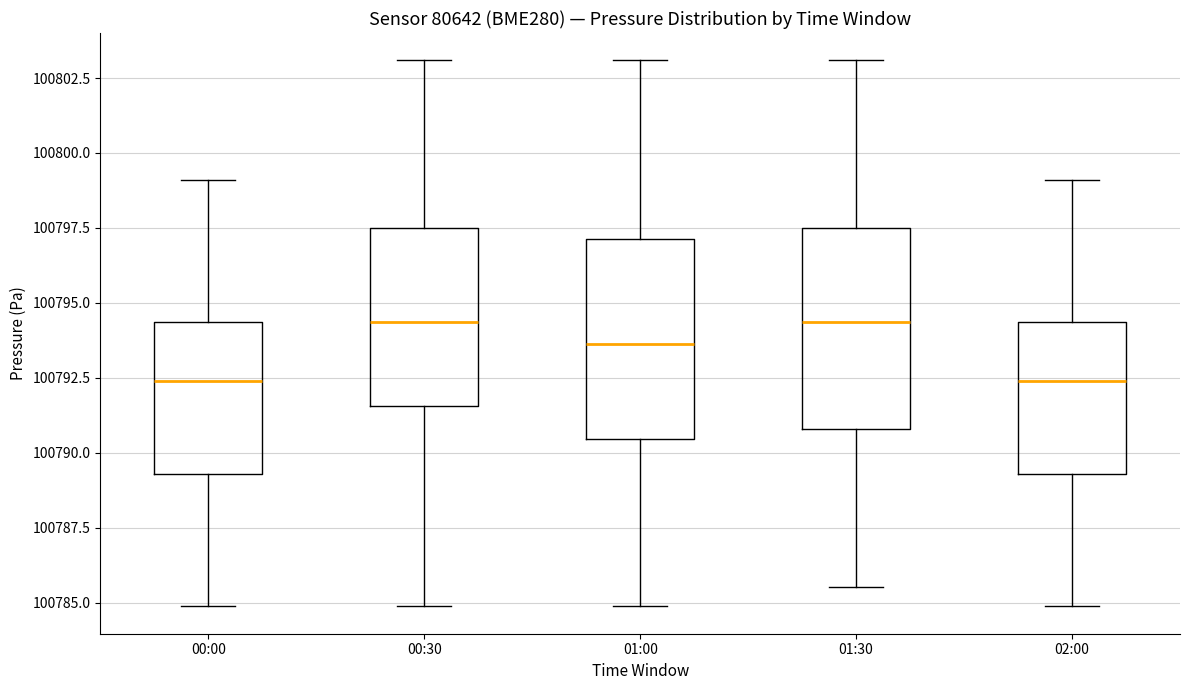

Reading left to right, read every box against the y-axis: the position of its median line, the range the box covers, and the ends of its whiskers. The values are not printed on the chart, so give them approximately, as read against the axis.

00:00: median 100792.5, box 100789.5 to 100794.5, whiskers 100785.0 to 100799.0
00:30: median 100794.5, box 100791.5 to 100797.5, whiskers 100785.0 to 100803.0
01:00: median 100793.5, box 100790.5 to 100797.0, whiskers 100785.0 to 100803.0
01:30: median 100794.5, box 100791.0 to 100797.5, whiskers 100785.5 to 100803.0
02:00: median 100792.5, box 100789.5 to 100794.5, whiskers 100785.0 to 100799.0